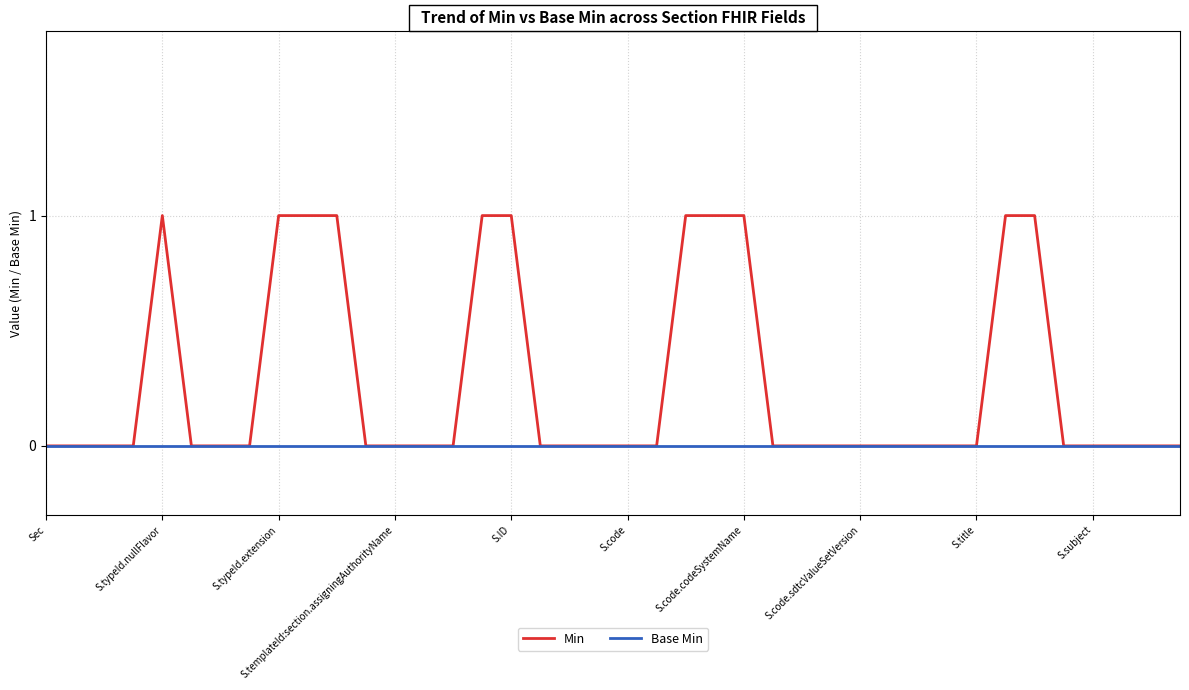

Which series has the largest range (max minus min)?

Min